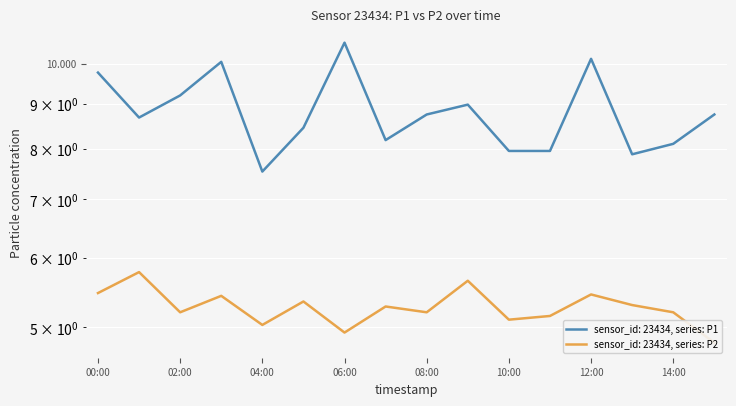

What is the maximum value shown in the chart?

10.6